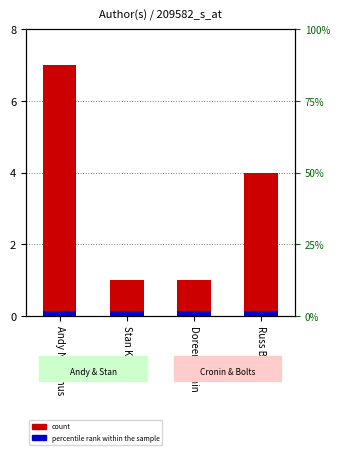

List the series in order of their peak value, highest first.

count, percentile rank within the sample